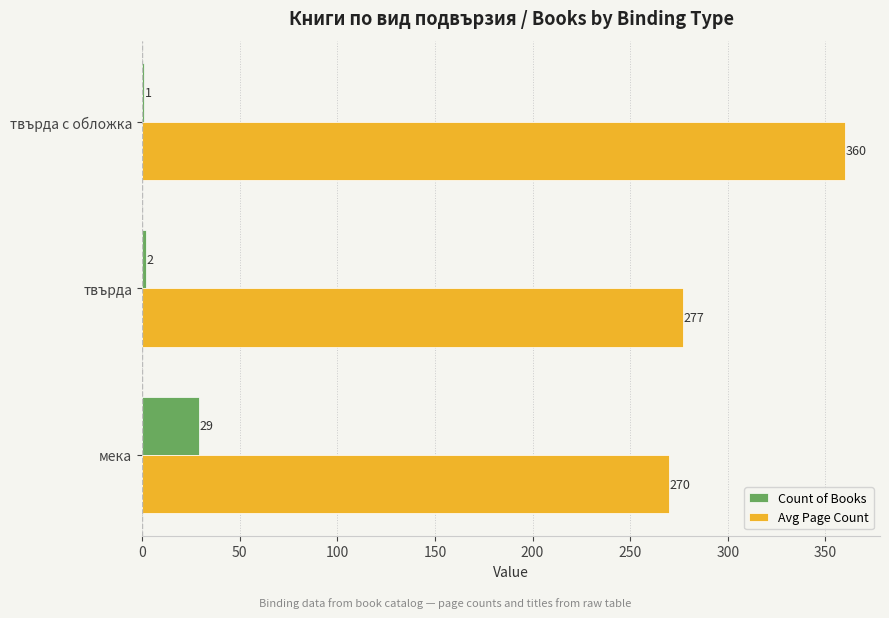

Where is Avg Page Count nearest to the value 315?

твърда